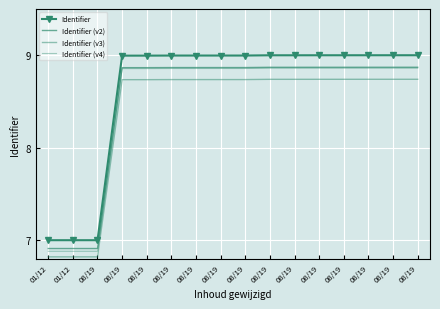

True or false: Identifier (v4) has more than 2 points higher than both neighbors.

False